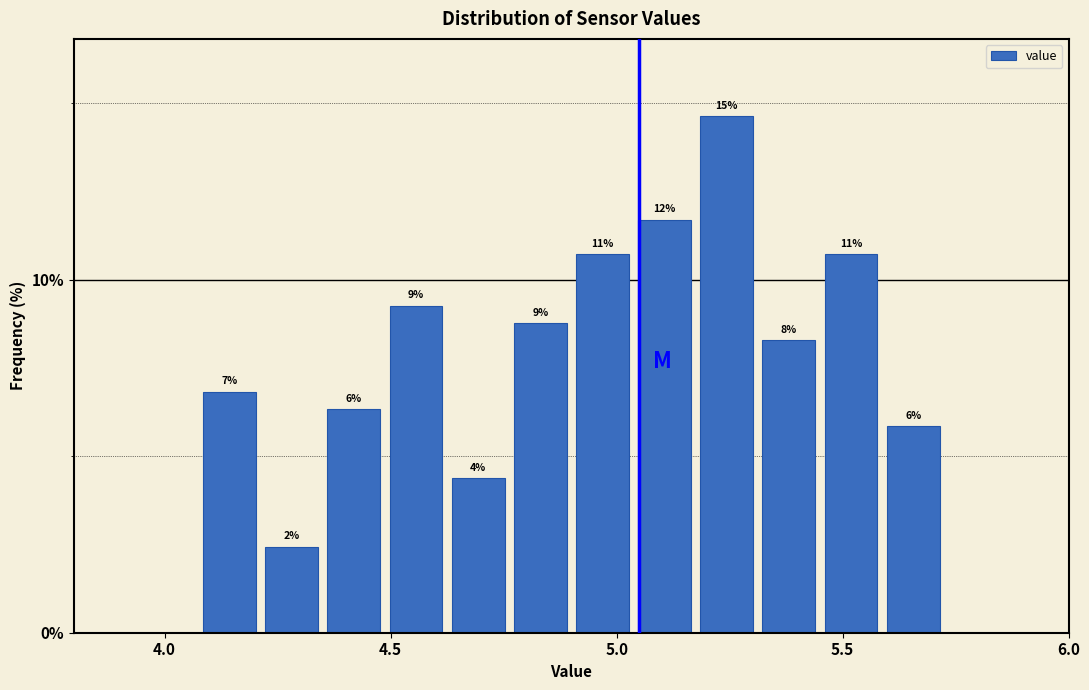

Around what value on the x-axis is the tallest bar? Give the approximate position of its centre, as read against the axis.

5.25